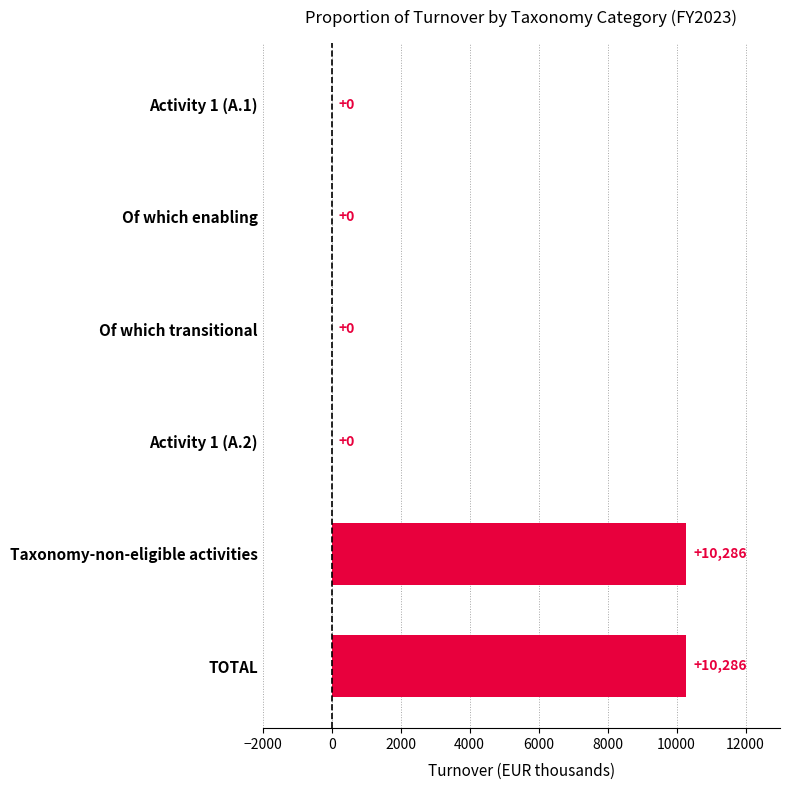

What is the maximum value shown in the chart?

10286